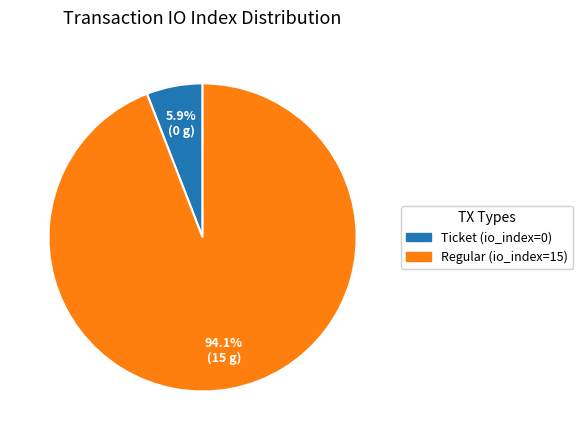

To the nearest percent, what is the difference between the Ticket (io_index=0) and Regular (io_index=15) slice percentages?

88%